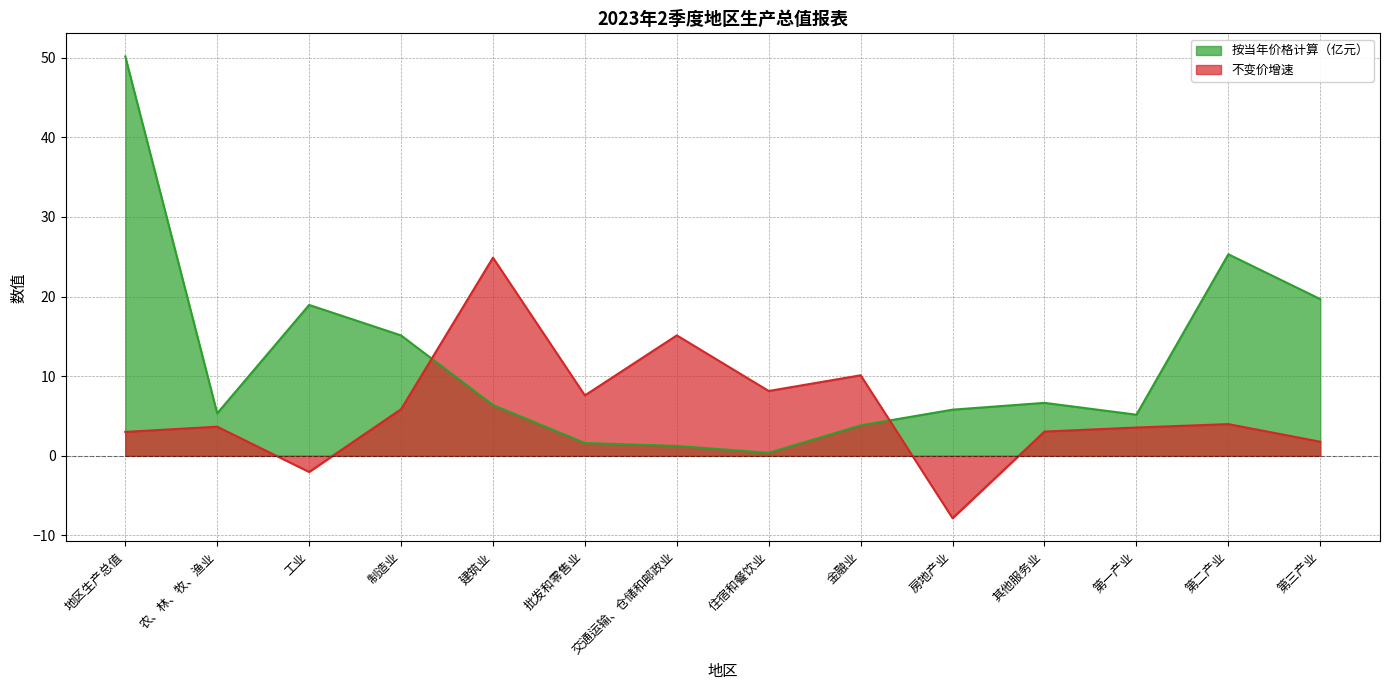

True or false: 按当年价格计算（亿元） has a value of 1.0 at 批发和零售业.

False